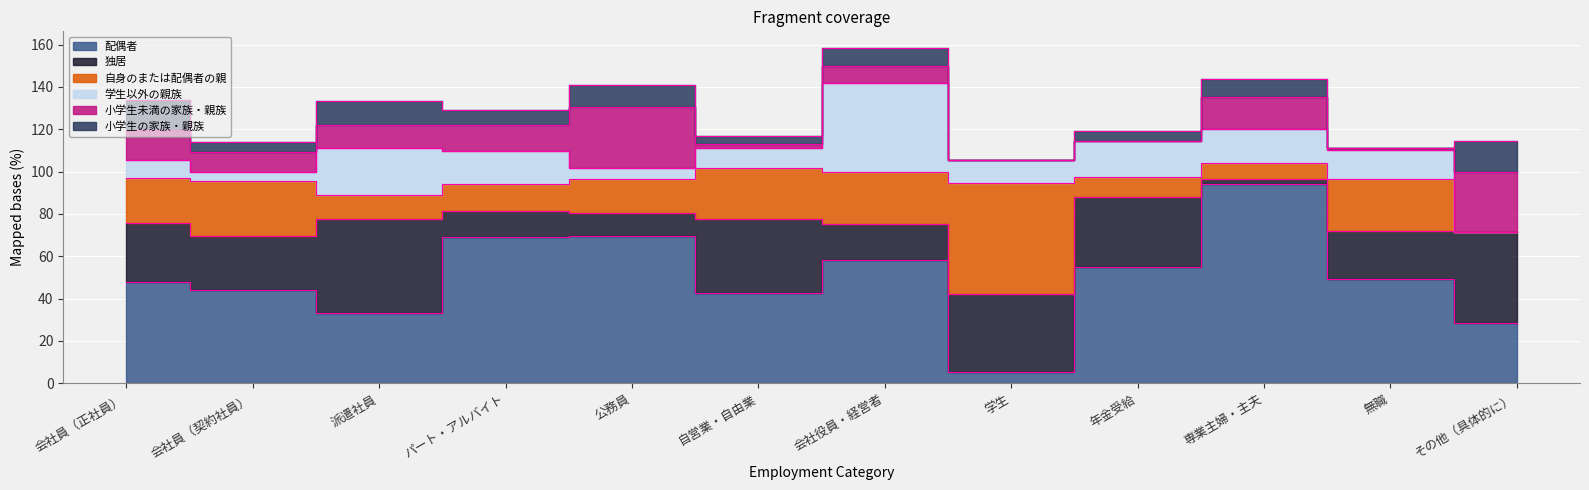

True or false: 配偶者 has more than 2 interior local peaks.

True